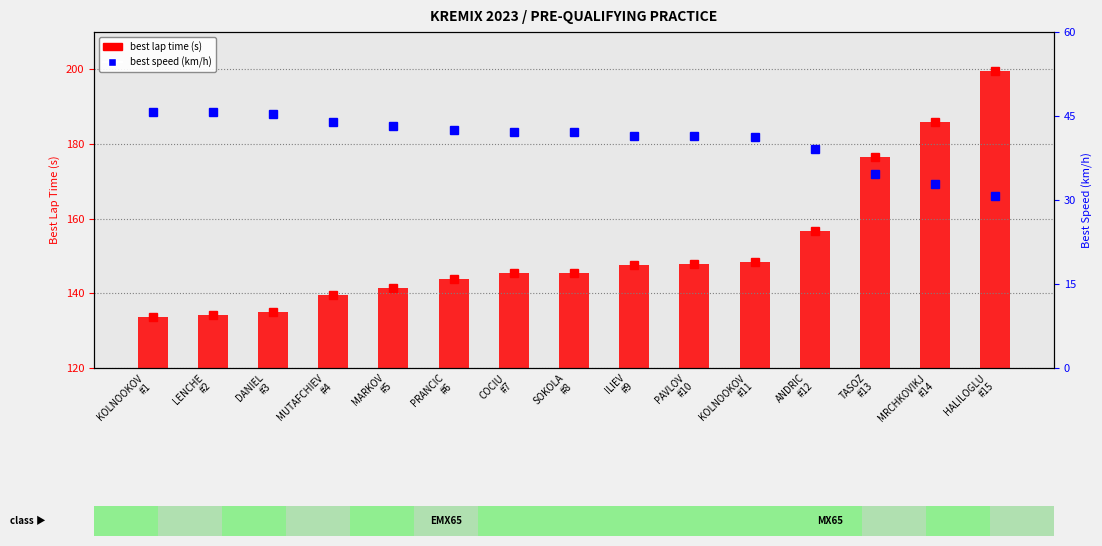

Where does the best lap time (s) series first go above 145?

COCIU
#7